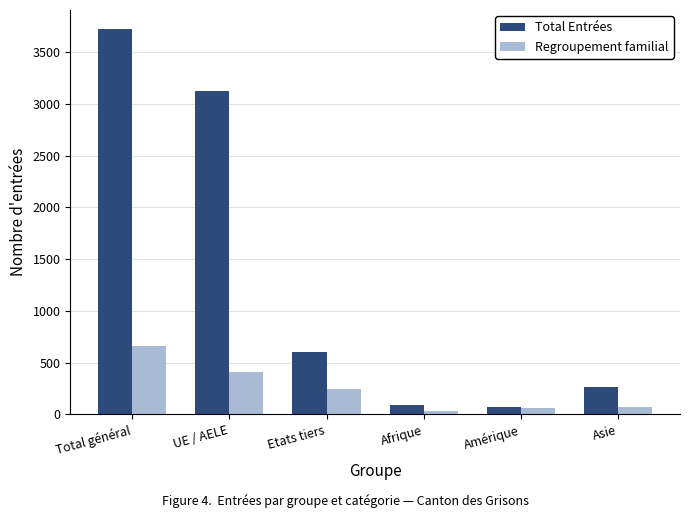

List the series in order of their overall mean, lowest first.

Regroupement familial, Total Entrées